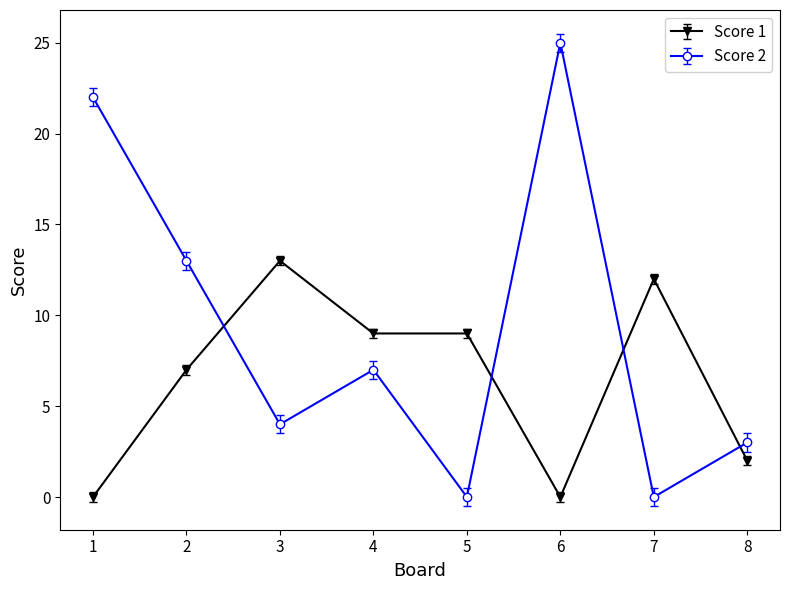

Where is Score 1 nearest to the value 6?

2